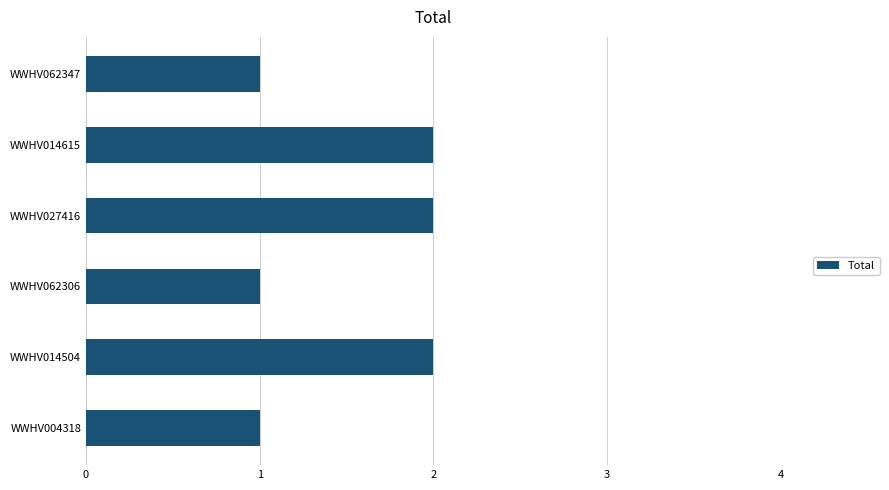

True or false: the data shows 1 at WWHV027416.

False